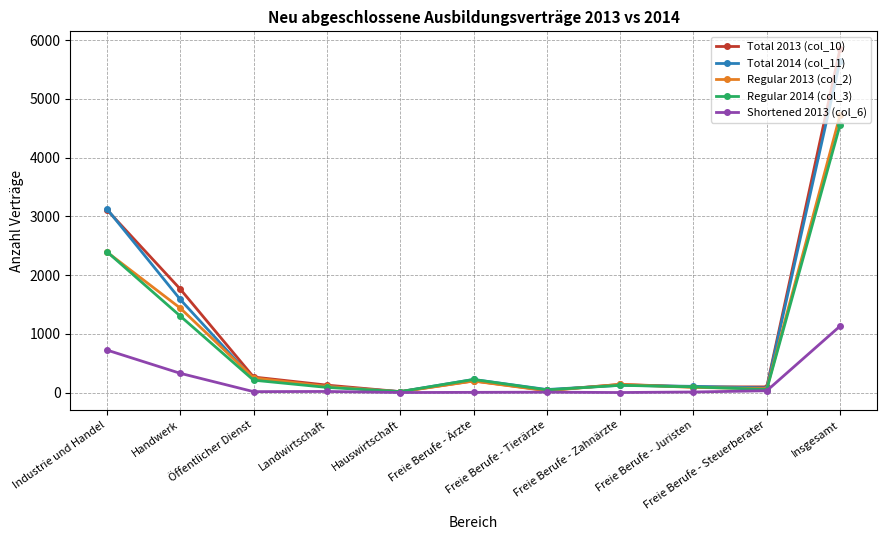

True or false: Regular 2014 (col_3) has a value of 45 at Freie Berufe - Tierärzte.

True